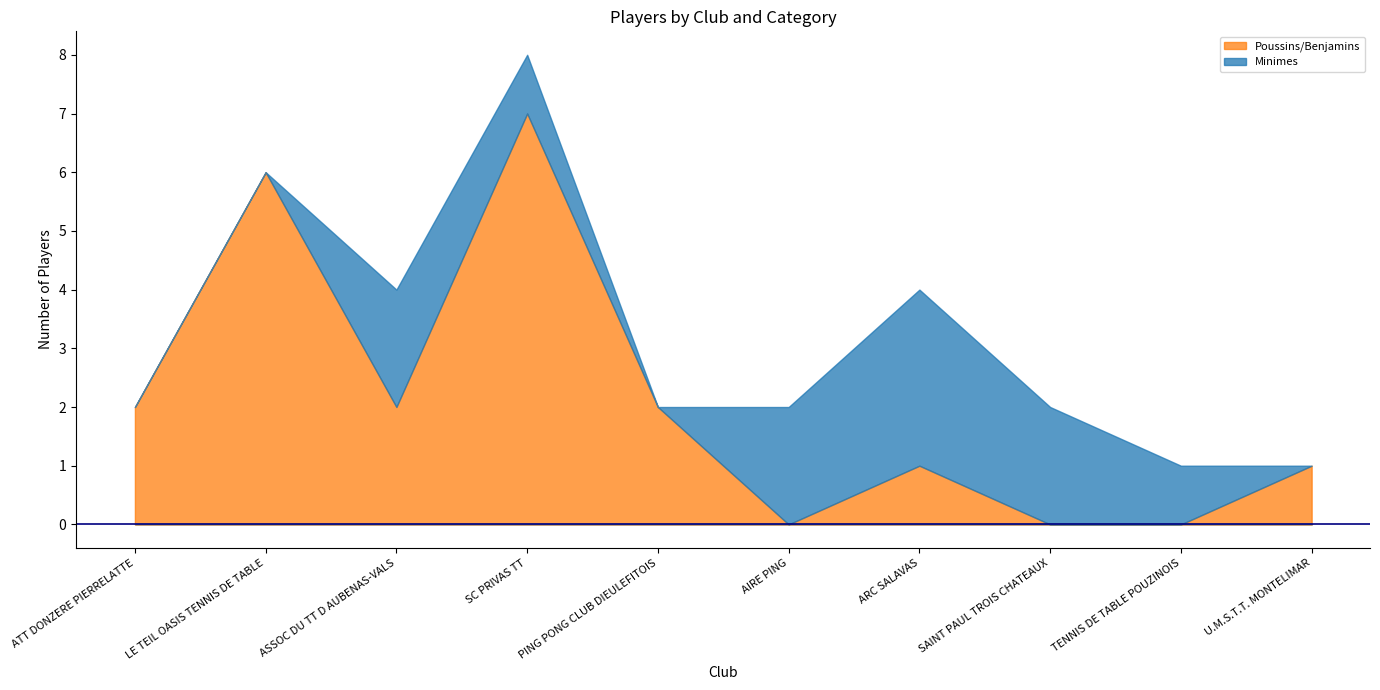

Reading left to right, list all the values displayed in this chart.

Poussins/Benjamins: 2	6	2	7	2	0	1	0	0	1
Minimes: 0	0	2	1	0	2	3	2	1	0